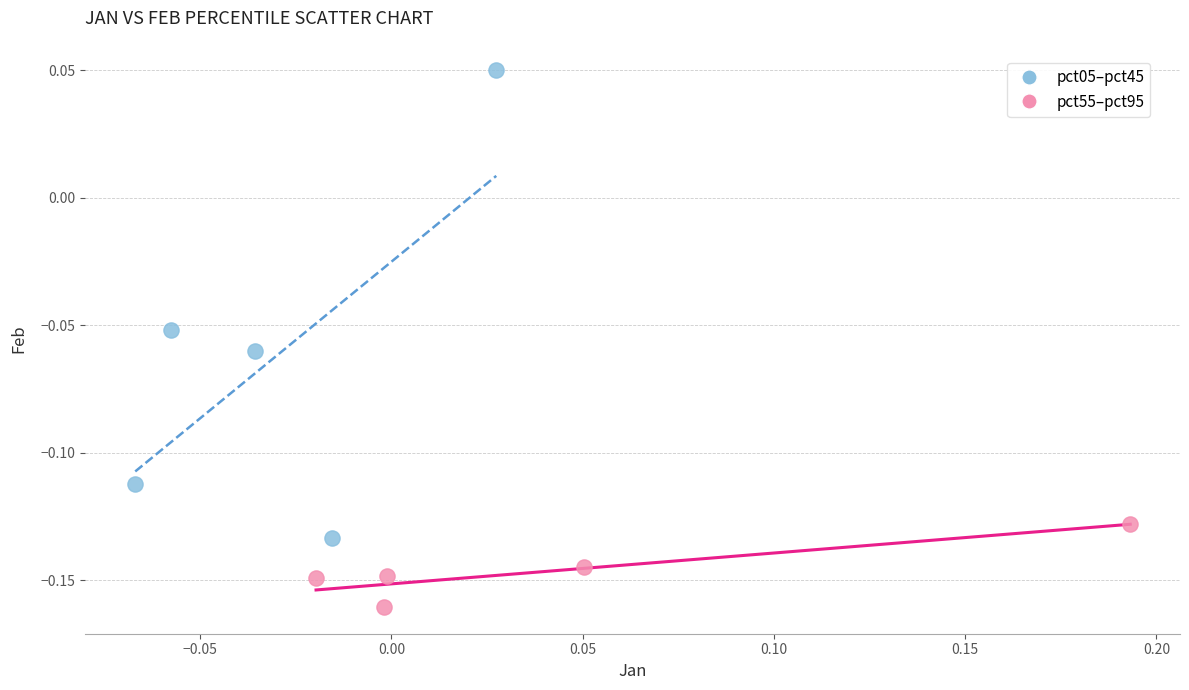

Which series has the largest Y range (max minus min)?

pct05–pct45